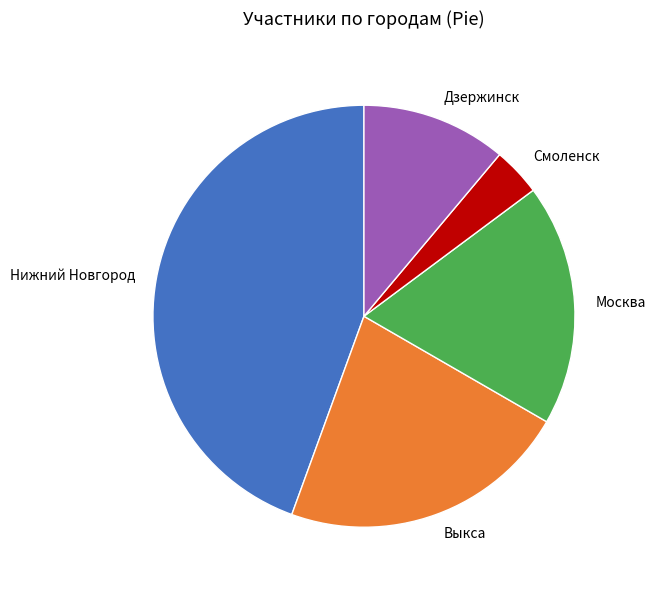

Rank the categories by value from lowest to highest.

Смоленск, Дзержинск, Москва, Выкса, Нижний Новгород